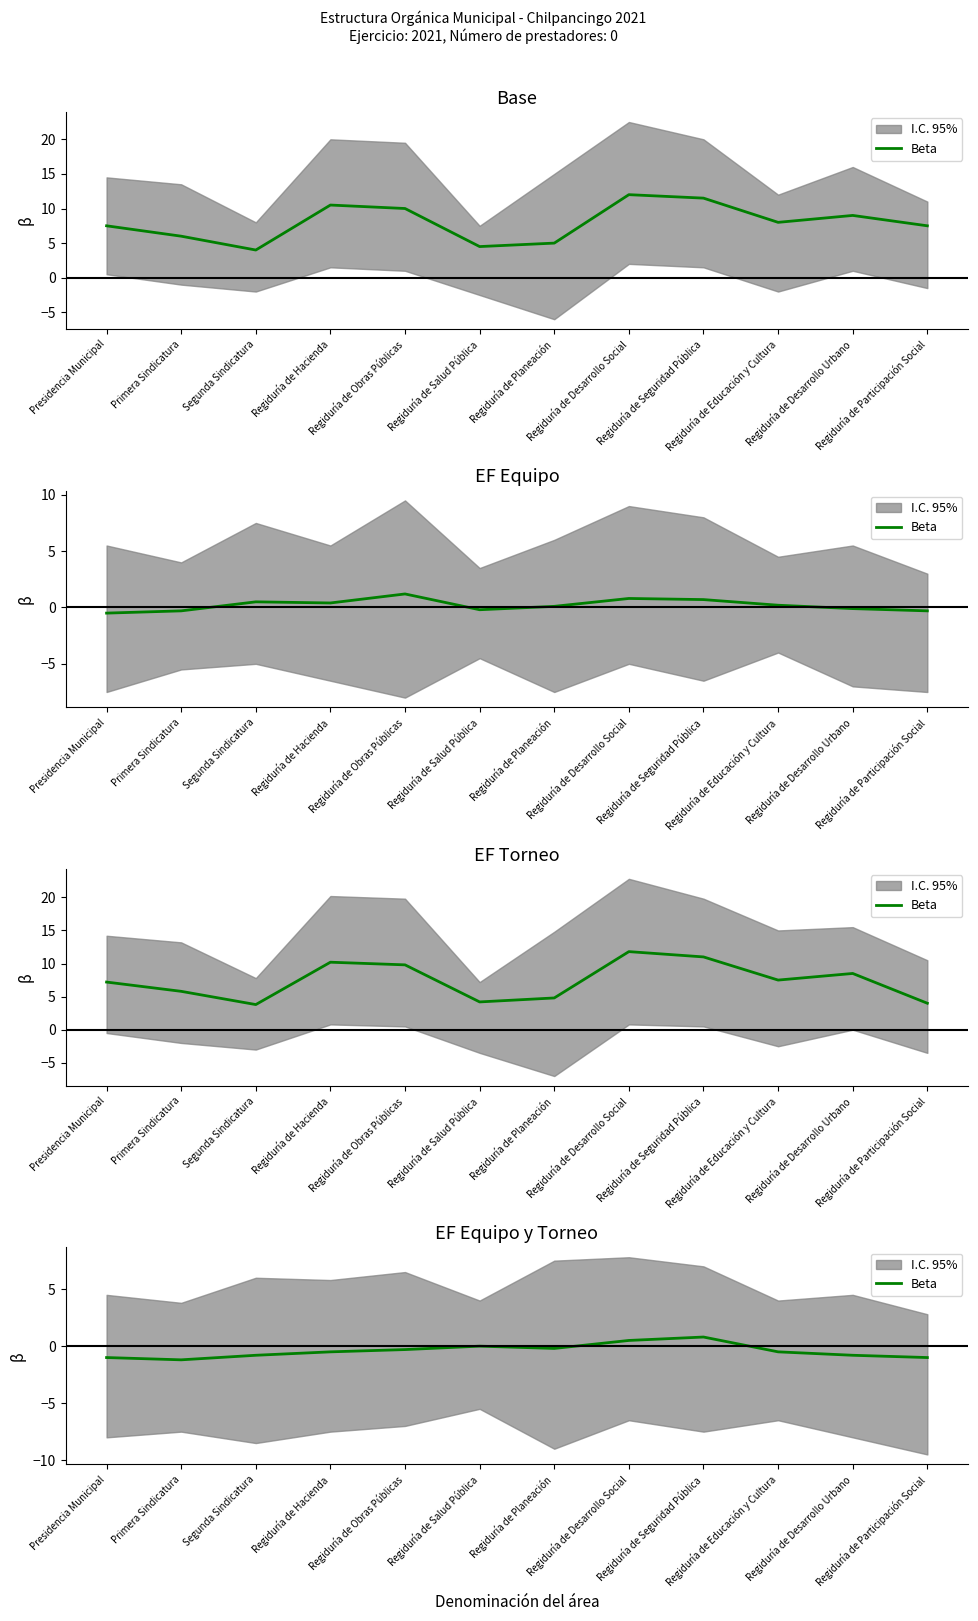

How many data points are above 0?

2